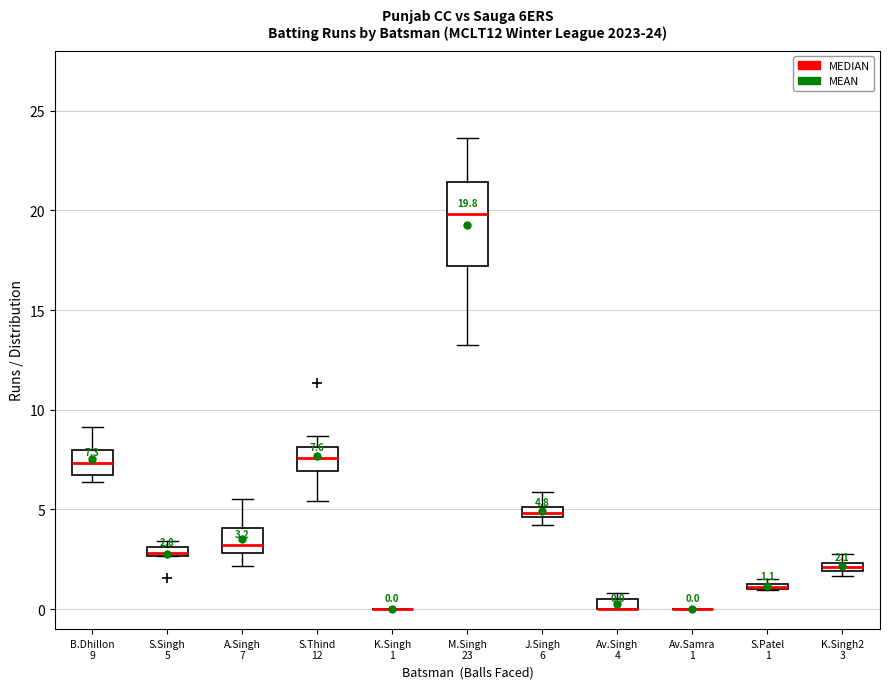

Comparing the boxes themselves (not the whiskers), which one is the tallest?

M.Singh 23